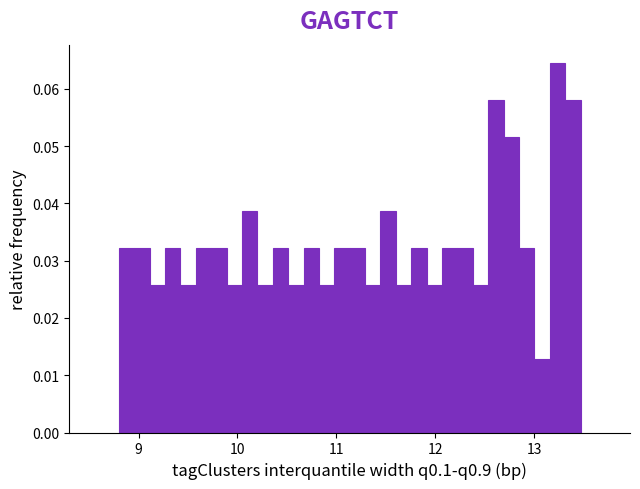

Around what value on the x-axis is the tallest bar? Give the approximate position of its centre, as read against the axis.

13.2